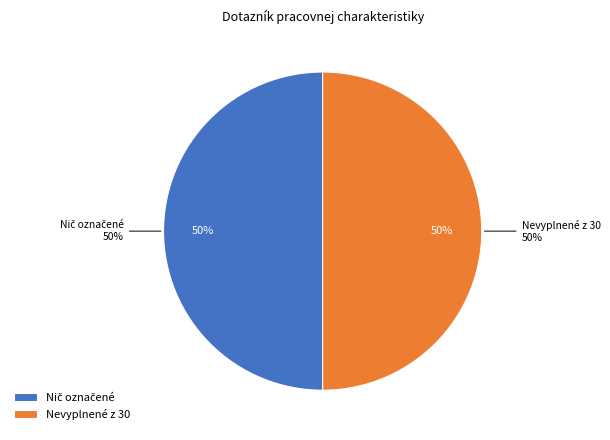

Is it true that Veľa označených ! is 0% of the pie?

True